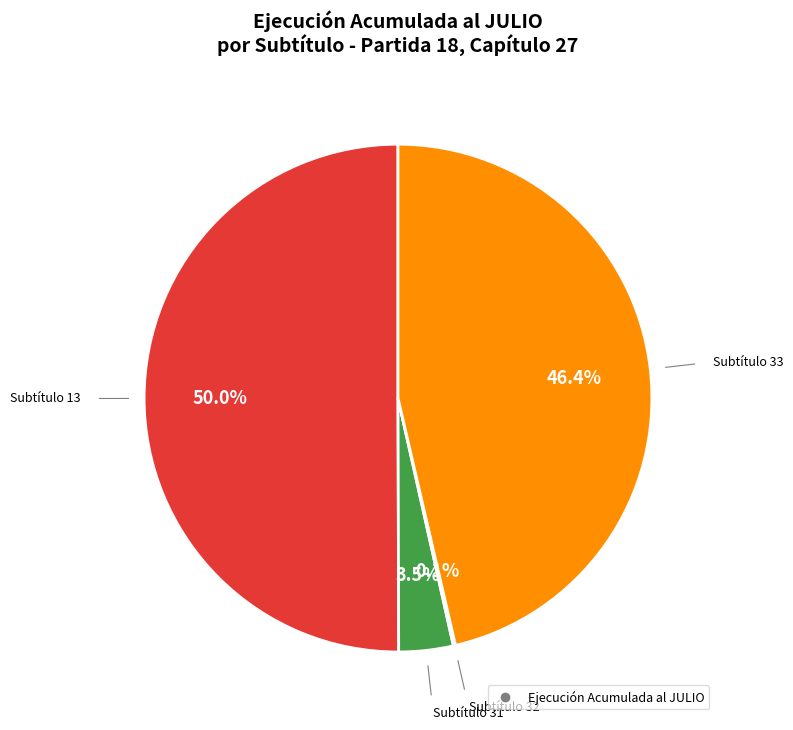

Rank the categories by value from lowest to highest.

32 - PRÉSTAMOS, 31 - INICIATIVAS DE INVERSIÓN, 33 - TRANSFERENCIAS DE CAPITAL, 13 - TRANSFERENCIAS PARA GASTOS DE CAPITAL